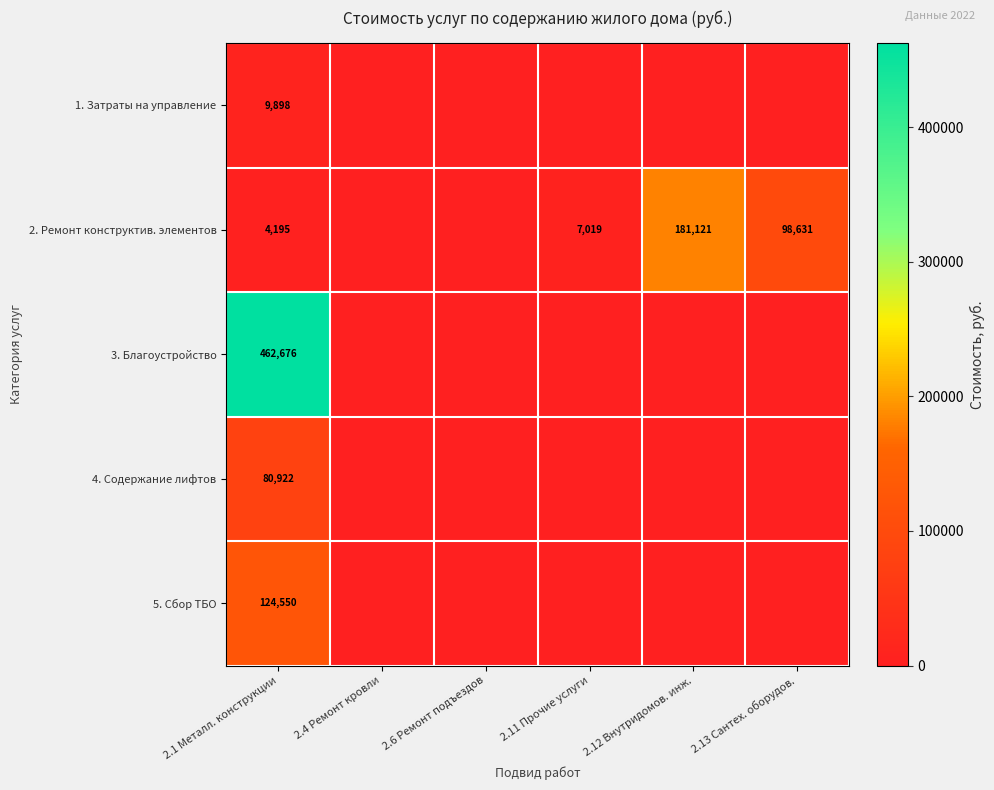

Which label corresponds to the smallest value in the chart?

2.4 Ремонт кровли